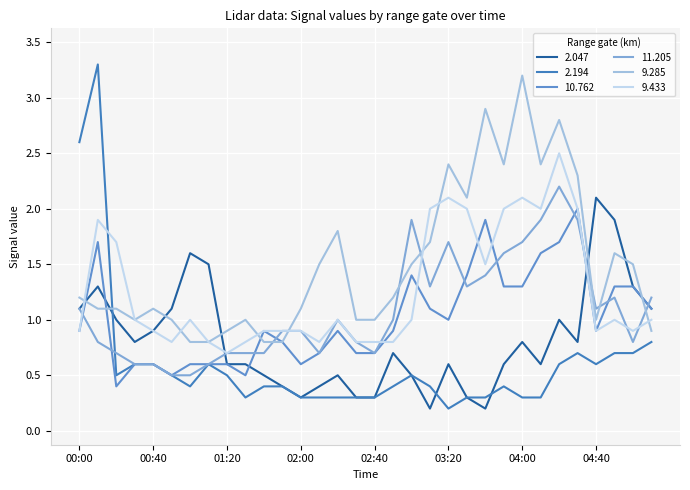

Reading right to left, extract all data points from this chart.

2.047: 1.1	1.3	1.9	2.1	0.8	1.0	0.6	0.8	0.6	0.2	0.3	0.6	0.2	0.5	0.7	0.3	0.3	0.5	0.4	0.3	0.4	0.5	0.6	0.6	1.5	1.6	1.1	0.9	0.8	1.0	1.3	1.1
2.194: 0.8	0.7	0.7	0.6	0.7	0.6	0.3	0.3	0.4	0.3	0.3	0.2	0.4	0.5	0.4	0.3	0.3	0.3	0.3	0.3	0.4	0.4	0.3	0.5	0.6	0.4	0.5	0.6	0.6	0.5	3.3	2.6
10.762: 1.1	1.3	1.3	0.9	2.0	1.7	1.6	1.3	1.3	1.9	1.4	1.0	1.1	1.4	0.9	0.7	0.7	0.9	0.7	0.6	0.8	0.9	0.5	0.6	0.6	0.6	0.5	0.6	0.6	0.4	1.7	0.9
11.205: 1.2	0.8	1.2	1.1	1.9	2.2	1.9	1.7	1.6	1.4	1.3	1.7	1.3	1.9	1.0	0.7	0.8	1.0	0.7	0.9	0.9	0.7	0.7	0.7	0.6	0.5	0.5	0.6	0.6	0.7	0.8	1.1
9.285: 0.9	1.5	1.6	1.0	2.3	2.8	2.4	3.2	2.4	2.9	2.1	2.4	1.7	1.5	1.2	1.0	1.0	1.8	1.5	1.1	0.8	0.8	1.0	0.9	0.8	0.8	1.0	1.1	1.0	1.1	1.1	1.2
9.433: 1.0	0.9	1.0	0.9	2.0	2.5	2.0	2.1	2.0	1.5	2.0	2.1	2.0	1.0	0.8	0.8	0.8	1.0	0.8	0.9	0.9	0.9	0.8	0.7	0.8	1.0	0.8	0.9	1.0	1.7	1.9	0.9